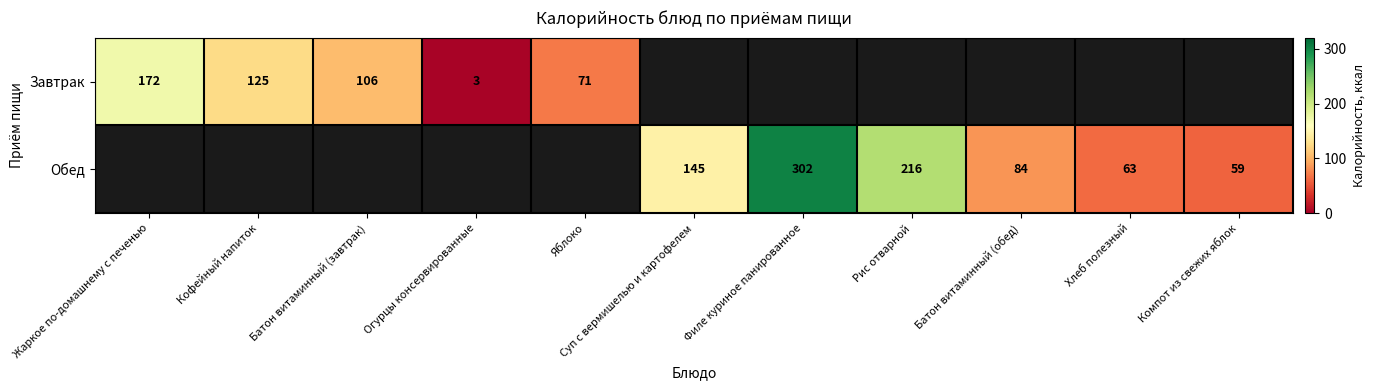

What is the difference between the Завтрак values at Батон витаминный (завтрак) and Яблоко?

35